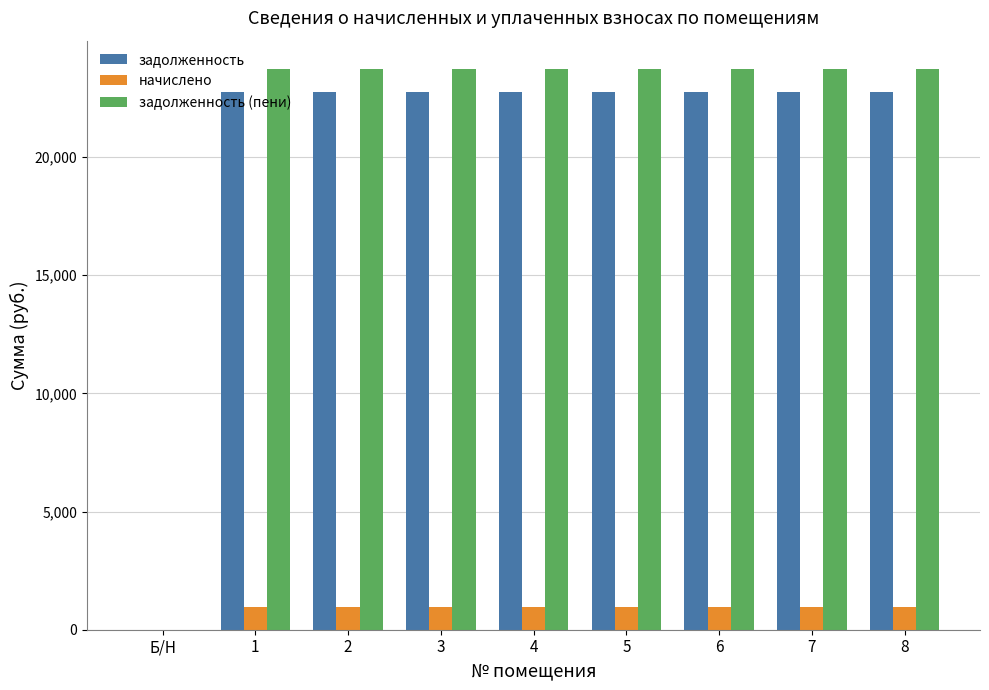

The value of задолженность at 2 is 22764. True or false?

True